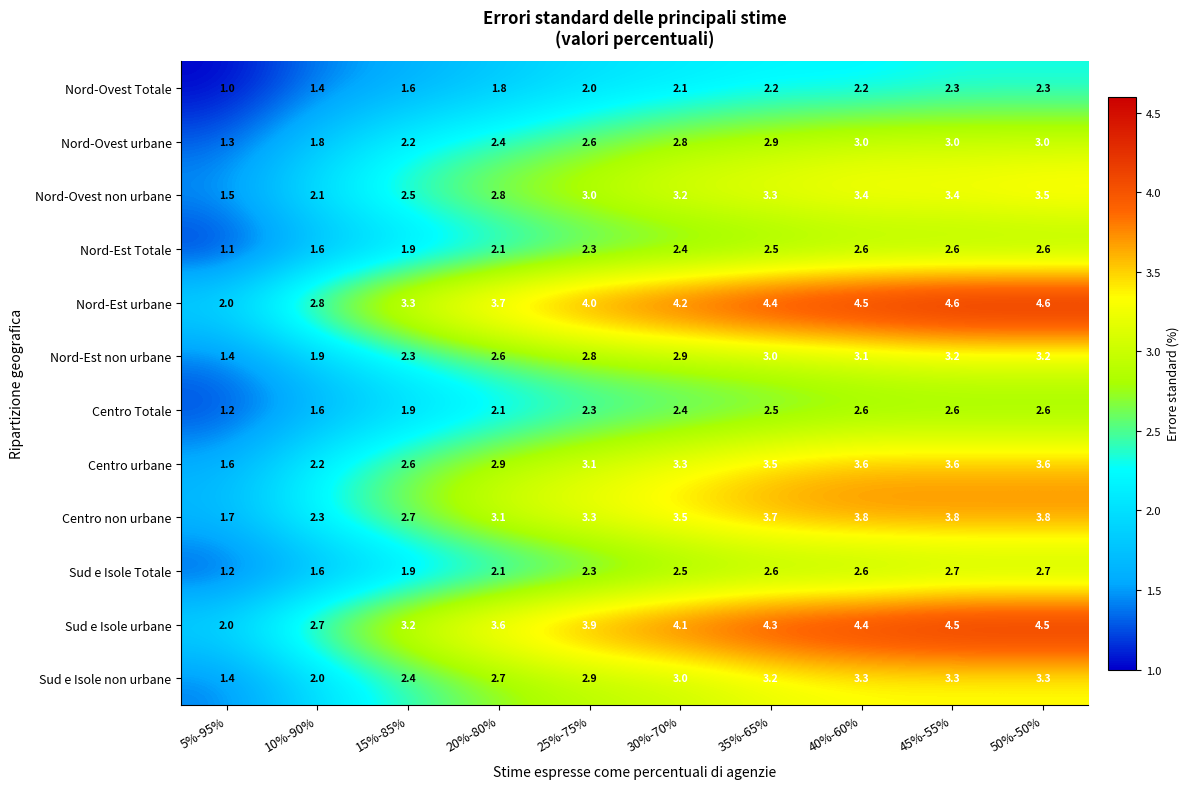

What is the highest value of the Centro Totale series?

2.6